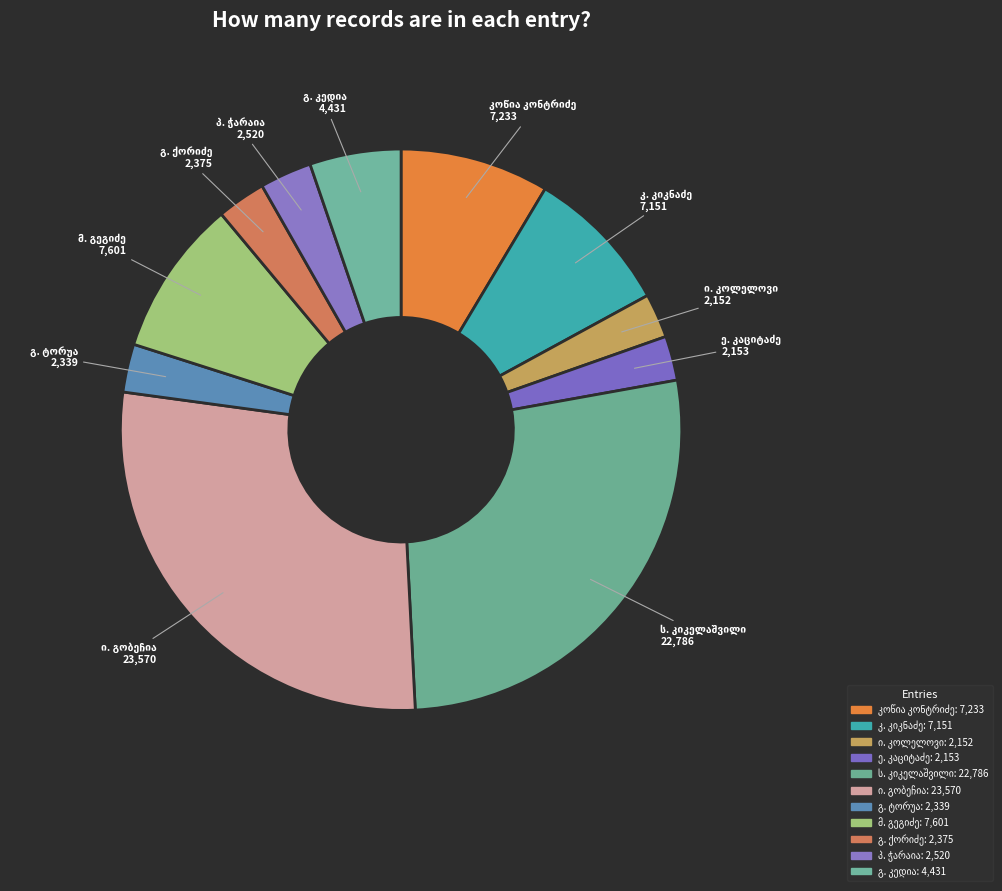

How many segments does this pie chart have?

11